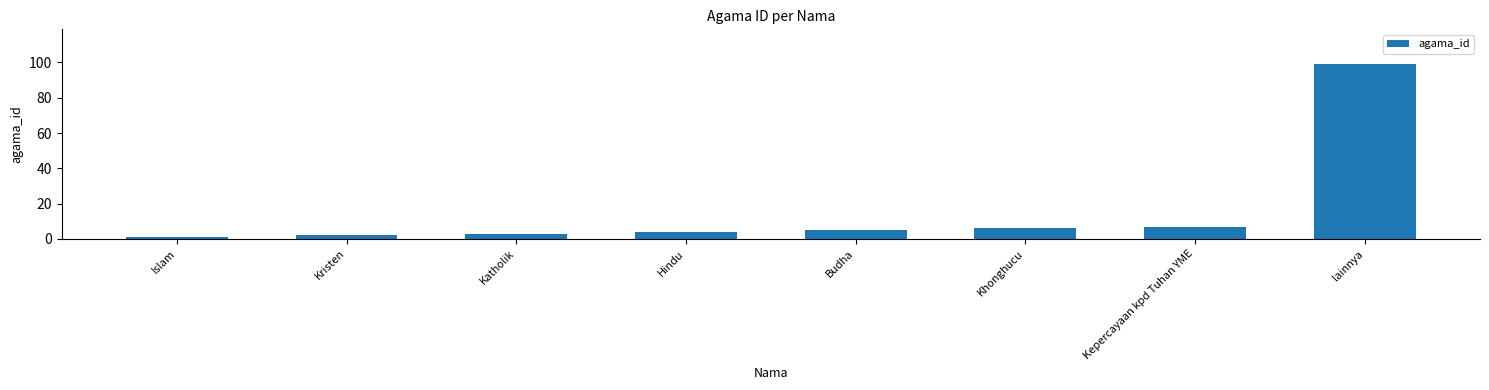

What is the ratio of the value at Khonghucu to the value at Islam?

6.0